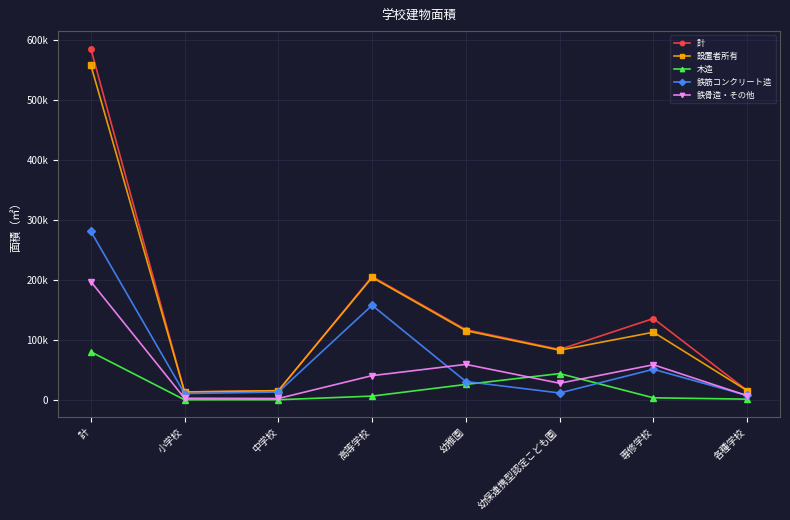

Which series has the largest range (max minus min)?

計